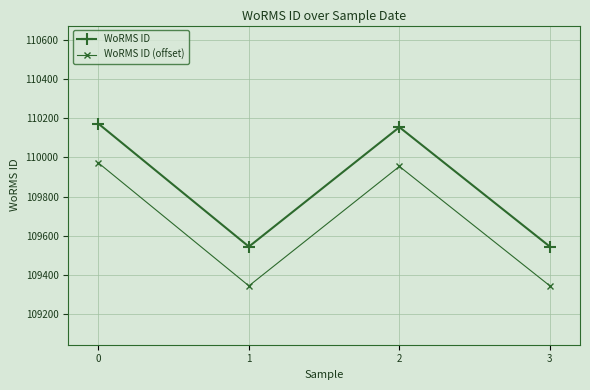

True or false: WoRMS ID and WoRMS ID (offset) intersect in this chart.

False